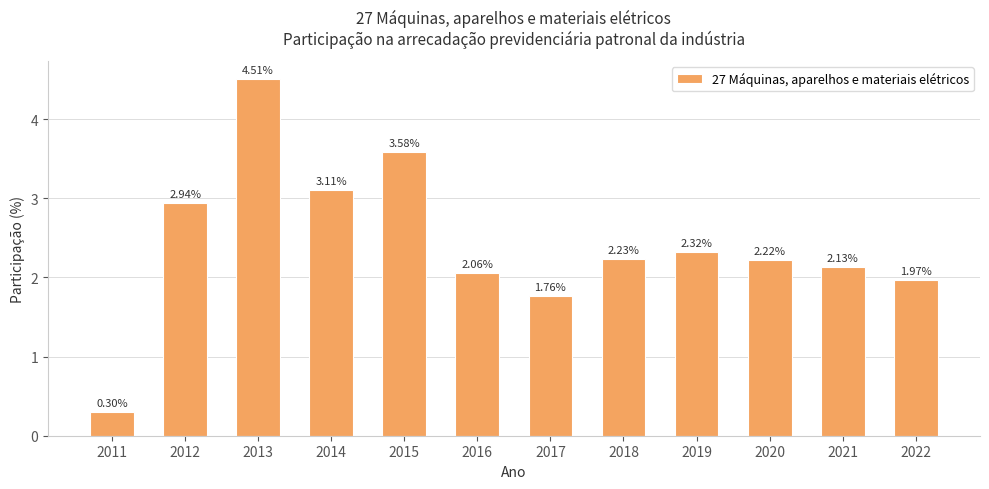

What is the average value?

2.4